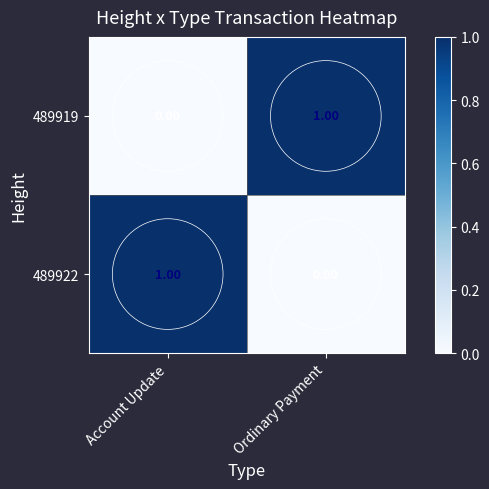

What is the difference between the highest and lowest values at Ordinary Payment?

1